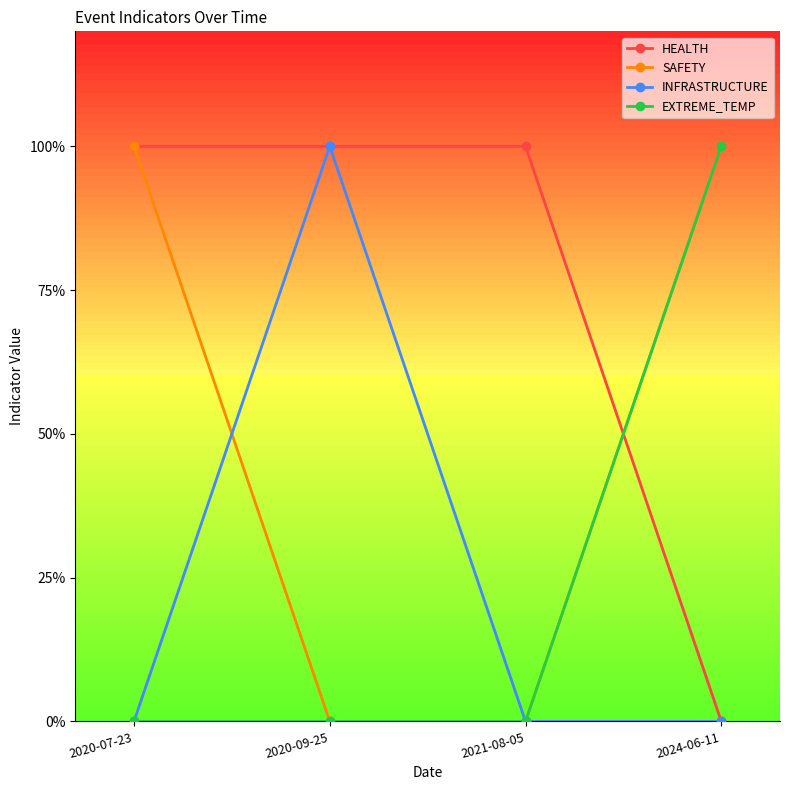

What is the difference between the maximum and minimum values in the INFRASTRUCTURE series?

1